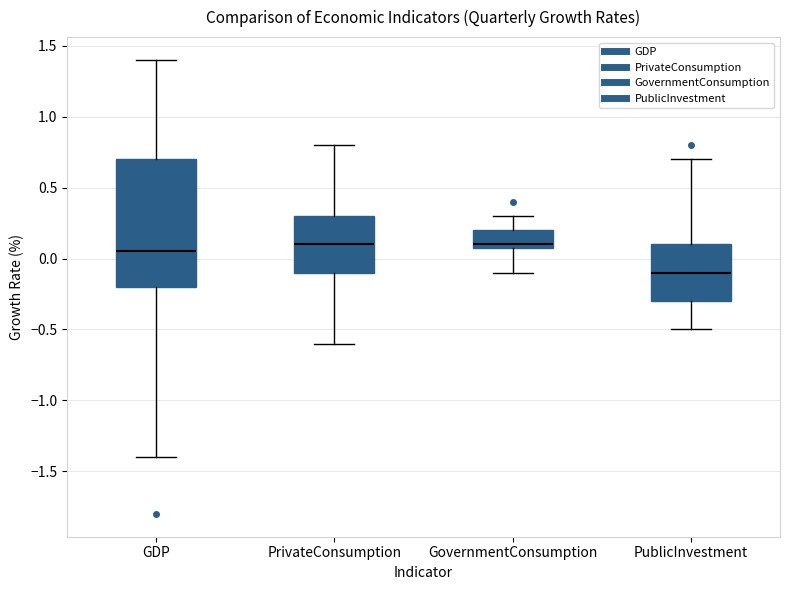

Which box's median line is the lowest?

PublicInvestment